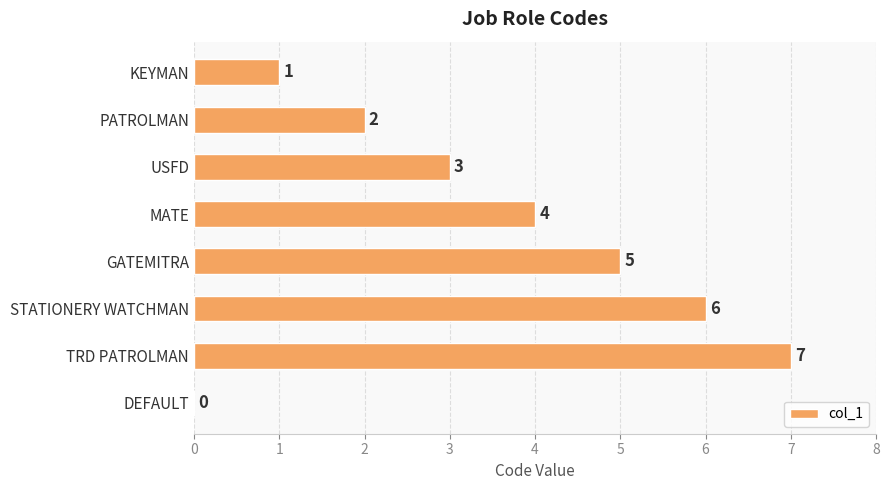

Which label corresponds to the largest value in the chart?

TRD PATROLMAN